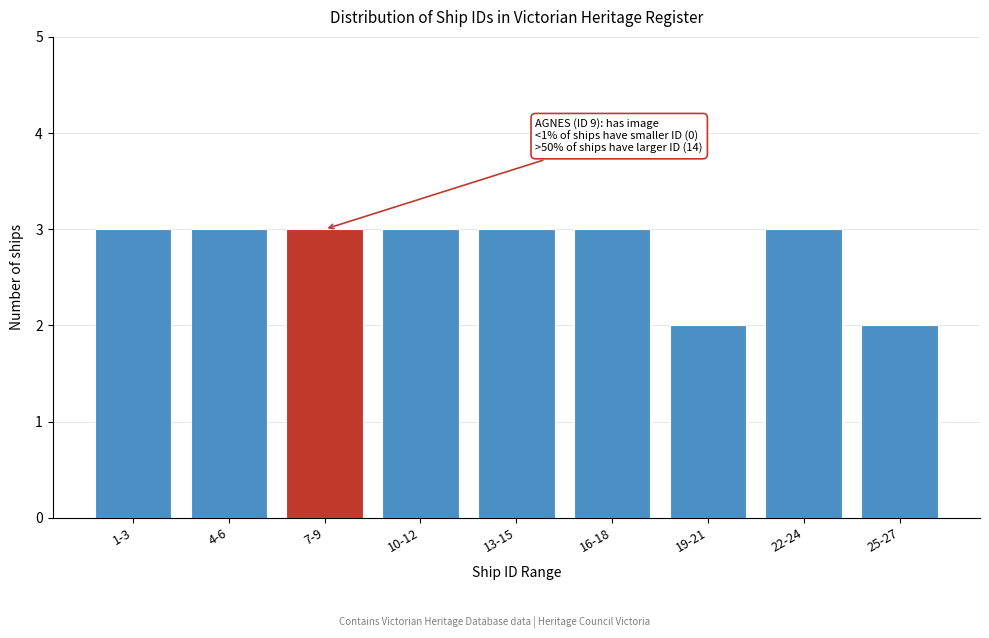

Reading left to right, transcribe all the data shown in this chart.

1-3=3	4-6=3	7-9=3	10-12=3	13-15=3	16-18=3	19-21=2	22-24=3	25-27=2